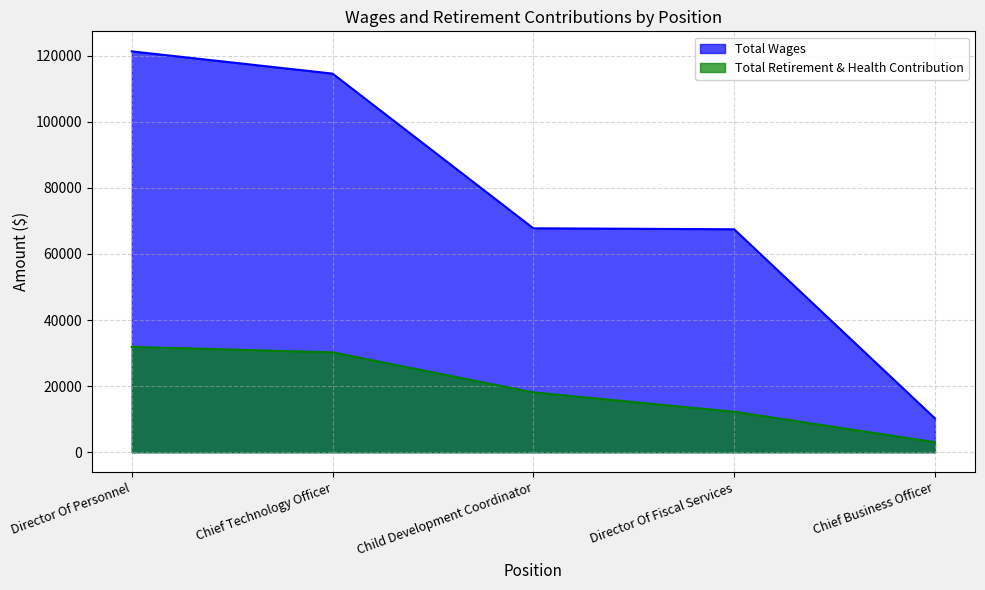

What is the sum of all Total Retirement & Health Contribution values?

95501